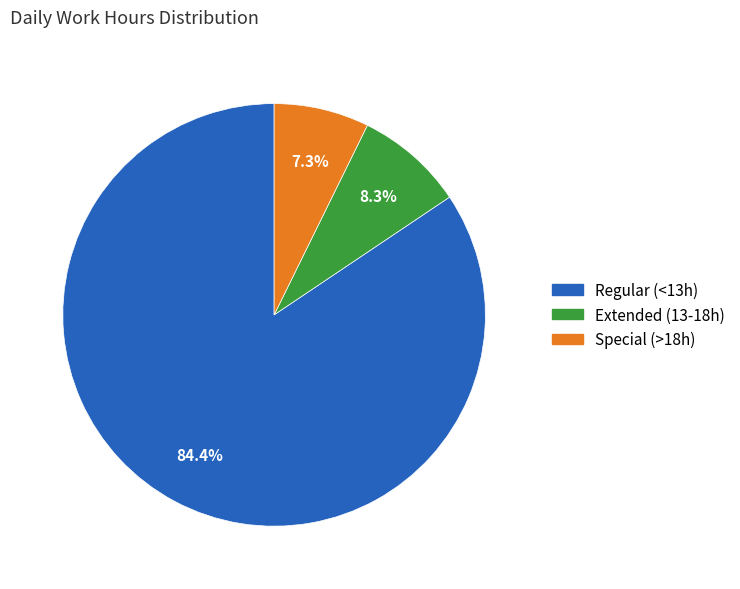

Is there any slice that represents more than half of the pie?

Yes